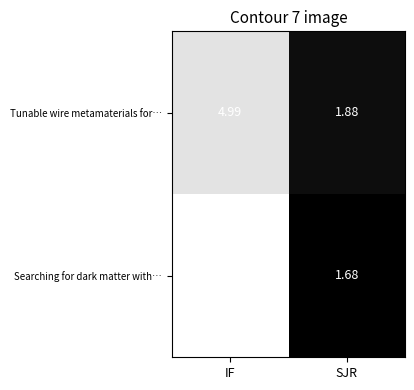

At which label does Searching for dark matter with… first exceed 5?

IF